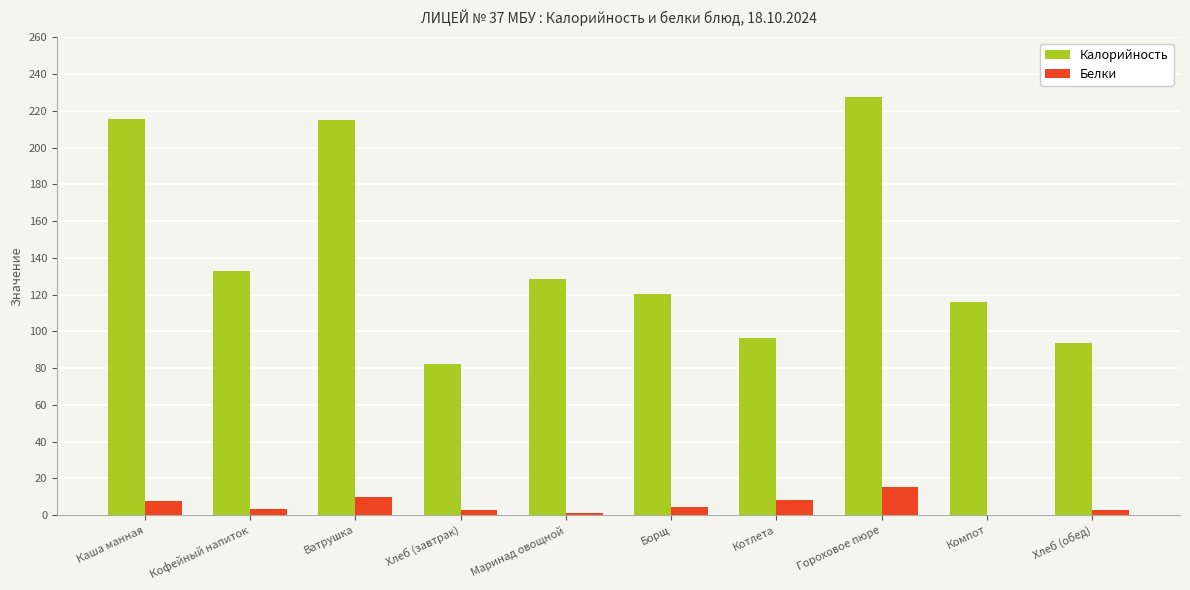

What is the sum of the Белки values at Каша манная and Котлета?

15.7